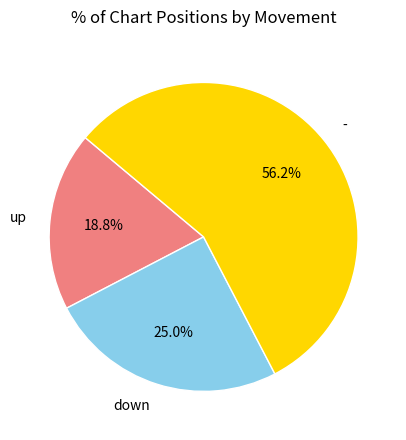

What is the ratio of the value at - to the value at down?

2.2